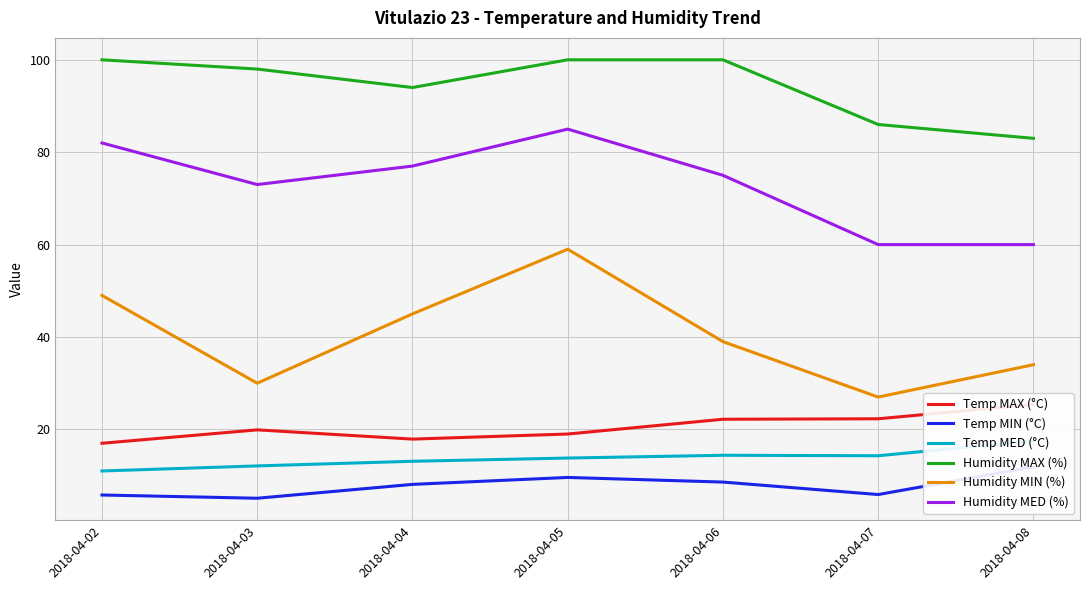

True or false: Humidity MIN (%) and Humidity MAX (%) cross at least once.

False